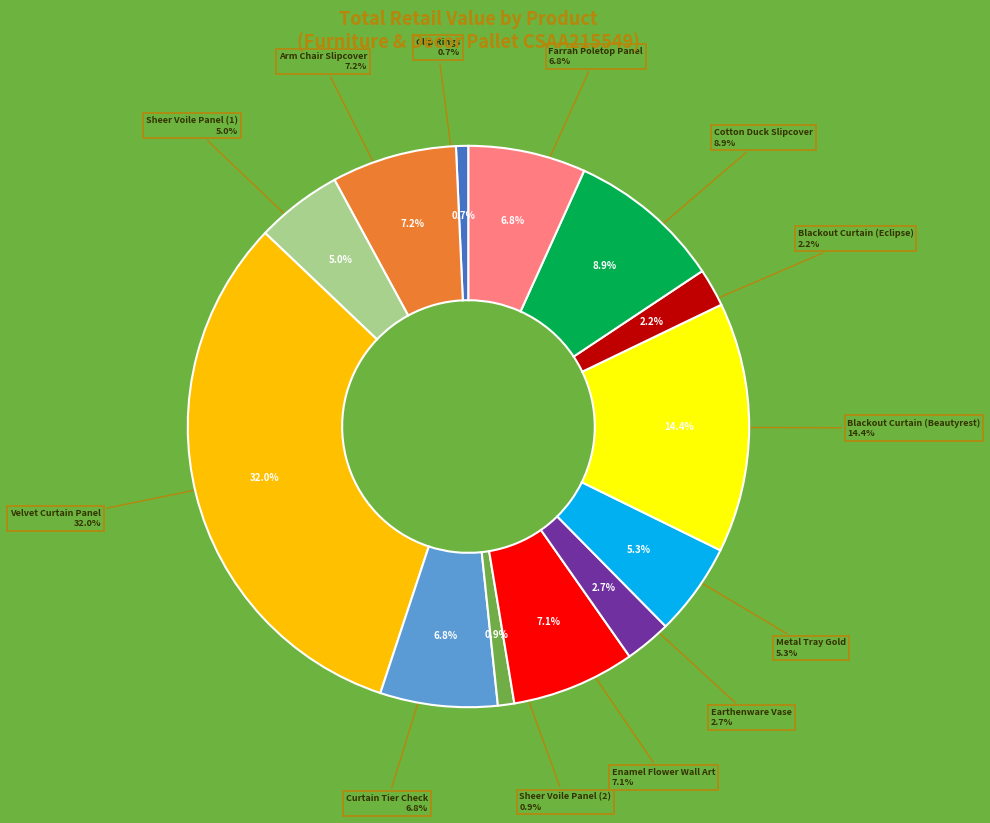

What is the ratio of the value at Blackout Curtain (Eclipse) to the value at Blackout Curtain (Beautyrest)?

0.2